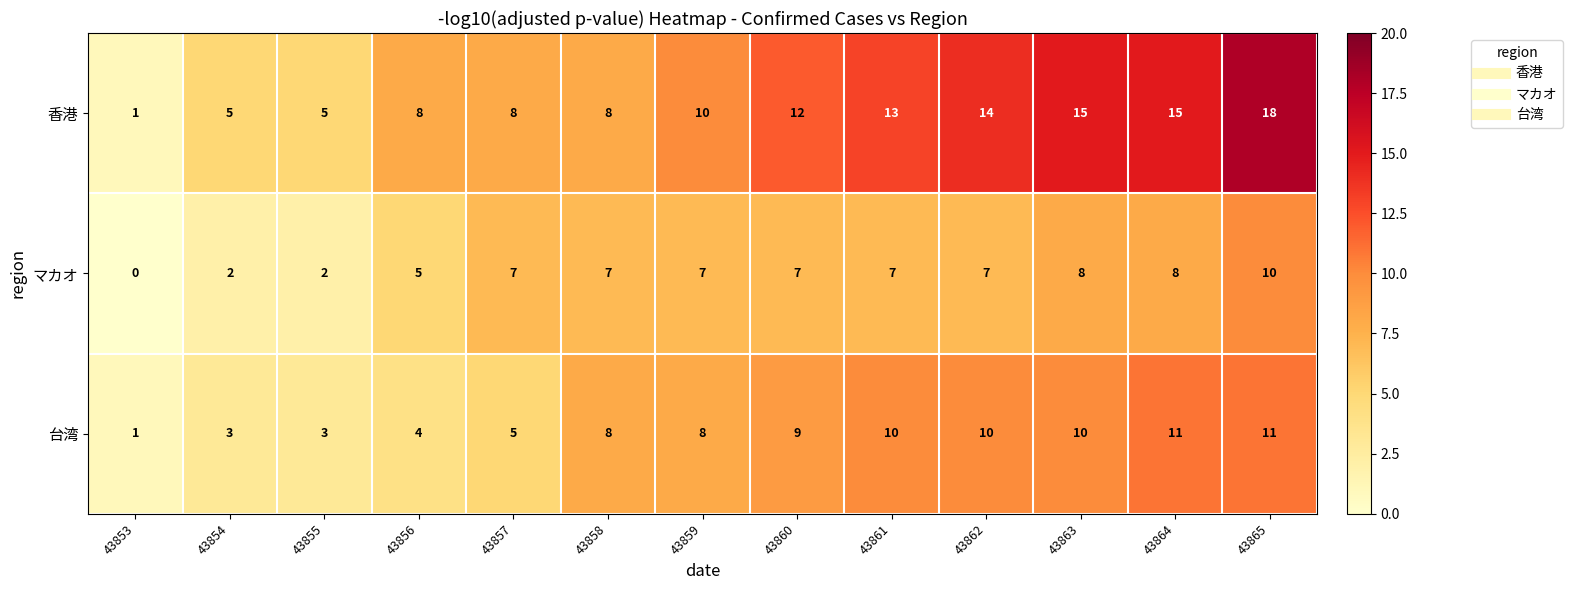

Rank the series at 43856 from lowest to highest value.

台湾, マカオ, 香港